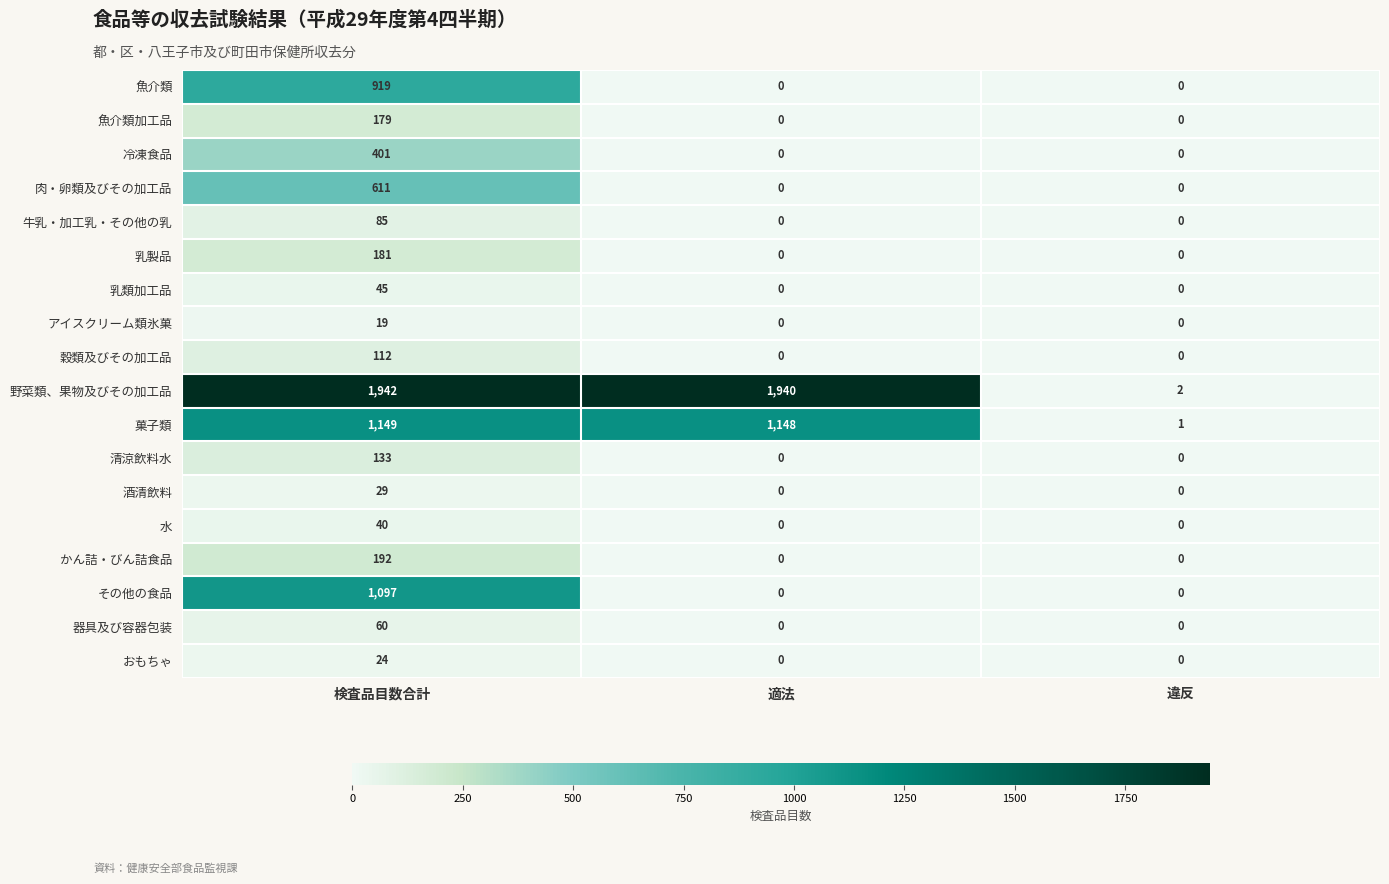

List the series in order of their peak value, lowest first.

アイスクリーム類氷菓, おもちゃ, 酒清飲料, 水, 乳類加工品, 器具及び容器包装, 牛乳・加工乳・その他の乳, 穀類及びその加工品, 清涼飲料水, 魚介類加工品, 乳製品, かん詰・びん詰食品, 冷凍食品, 肉・卵類及びその加工品, 魚介類, その他の食品, 菓子類, 野菜類、果物及びその加工品